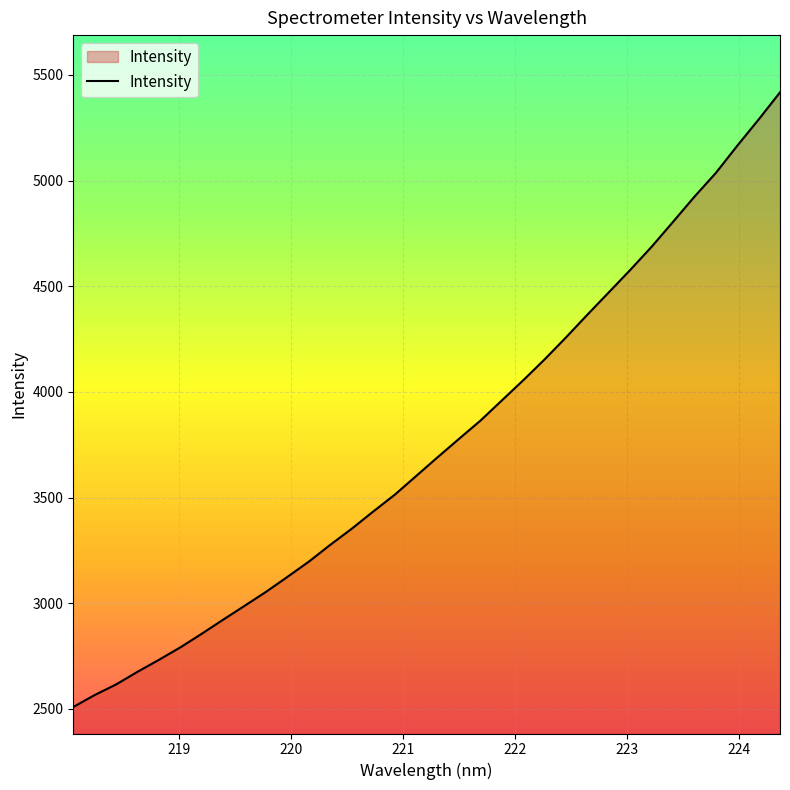

What is the maximum value shown in the chart?

5417.3